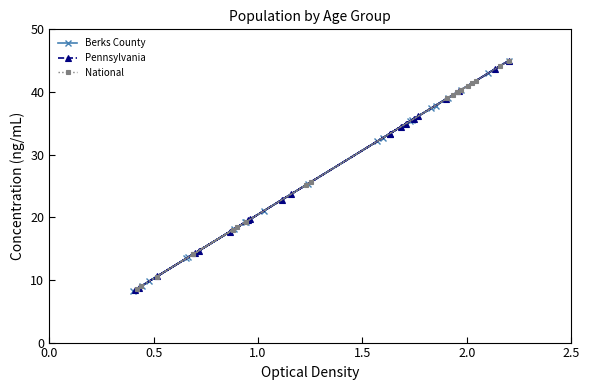

How many data points in National are above 38?

10